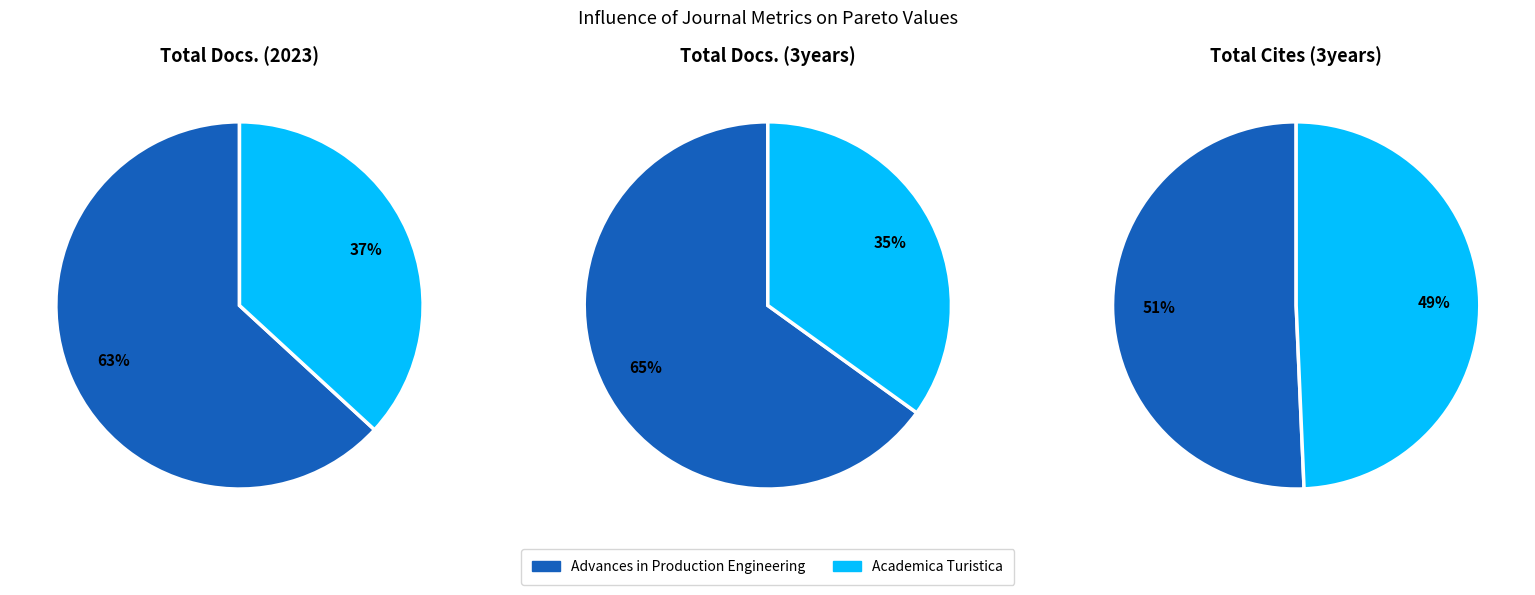

Count the number of slices in the pie.

2